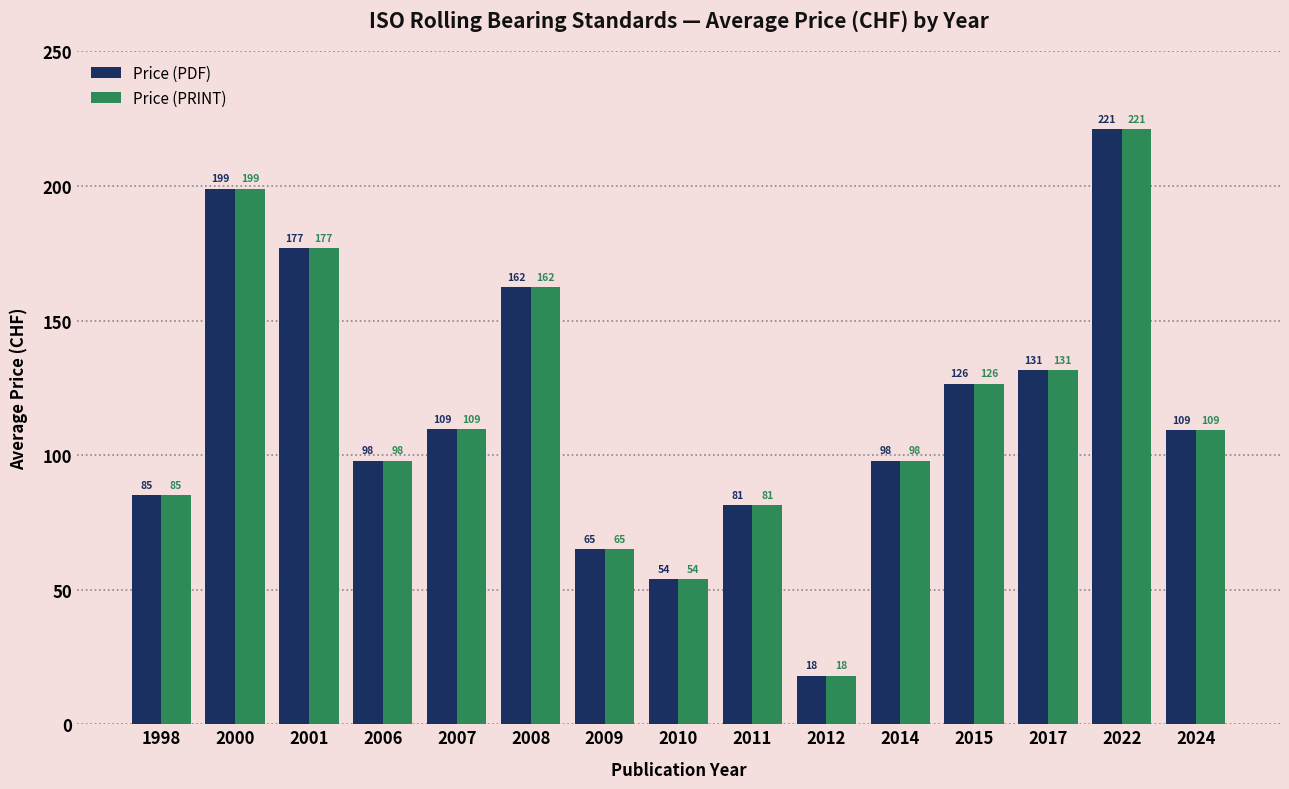

Which category has the lowest value across all series?

2012